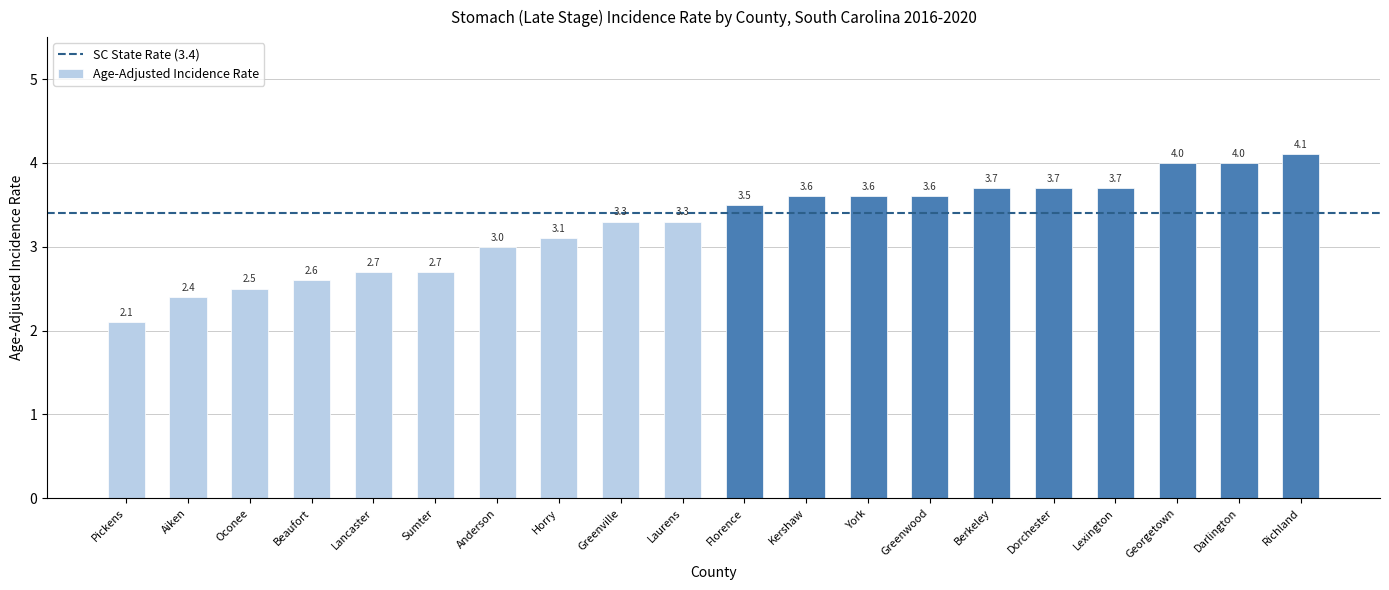

Where is the data nearest to the value 3?

Anderson